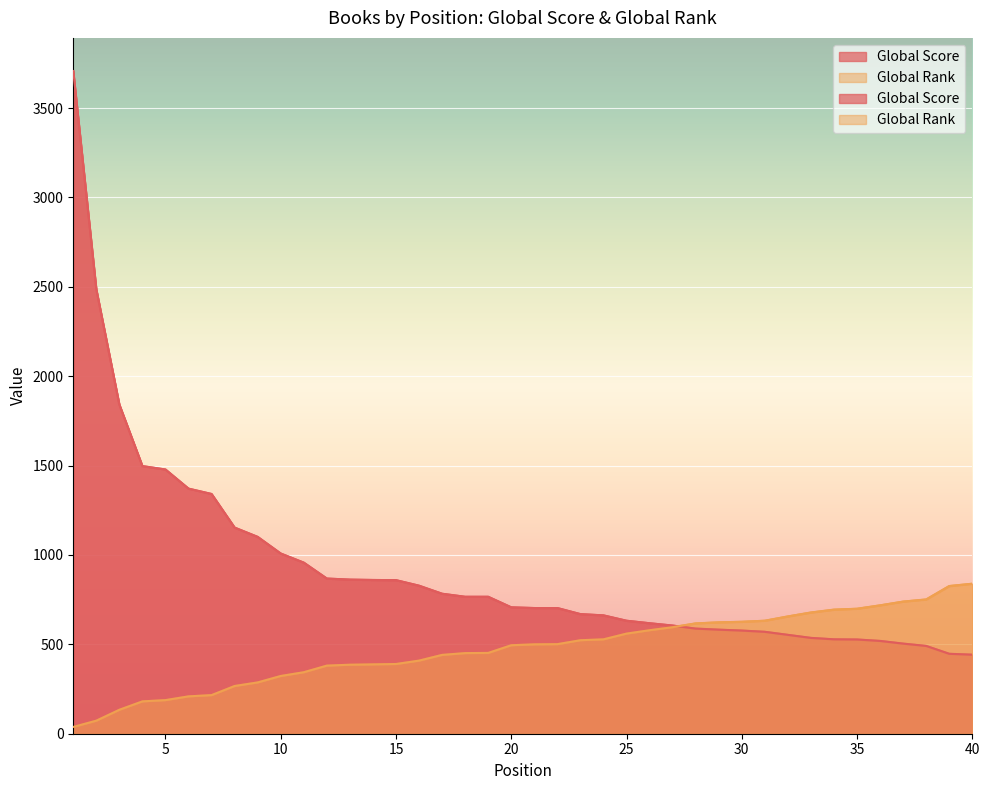

The value of Global Score at 21 is 352. True or false?

False